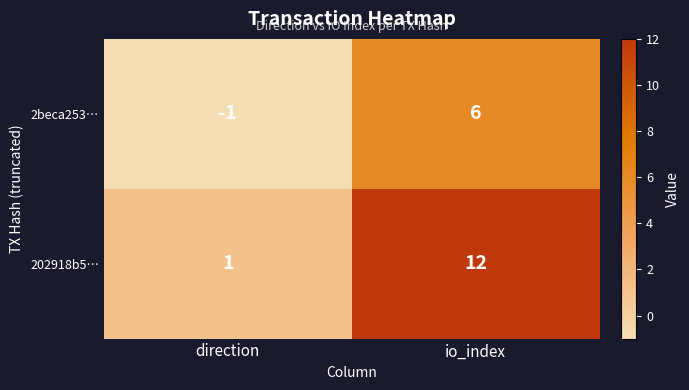

What is the sum of all 2beca253… values?

5